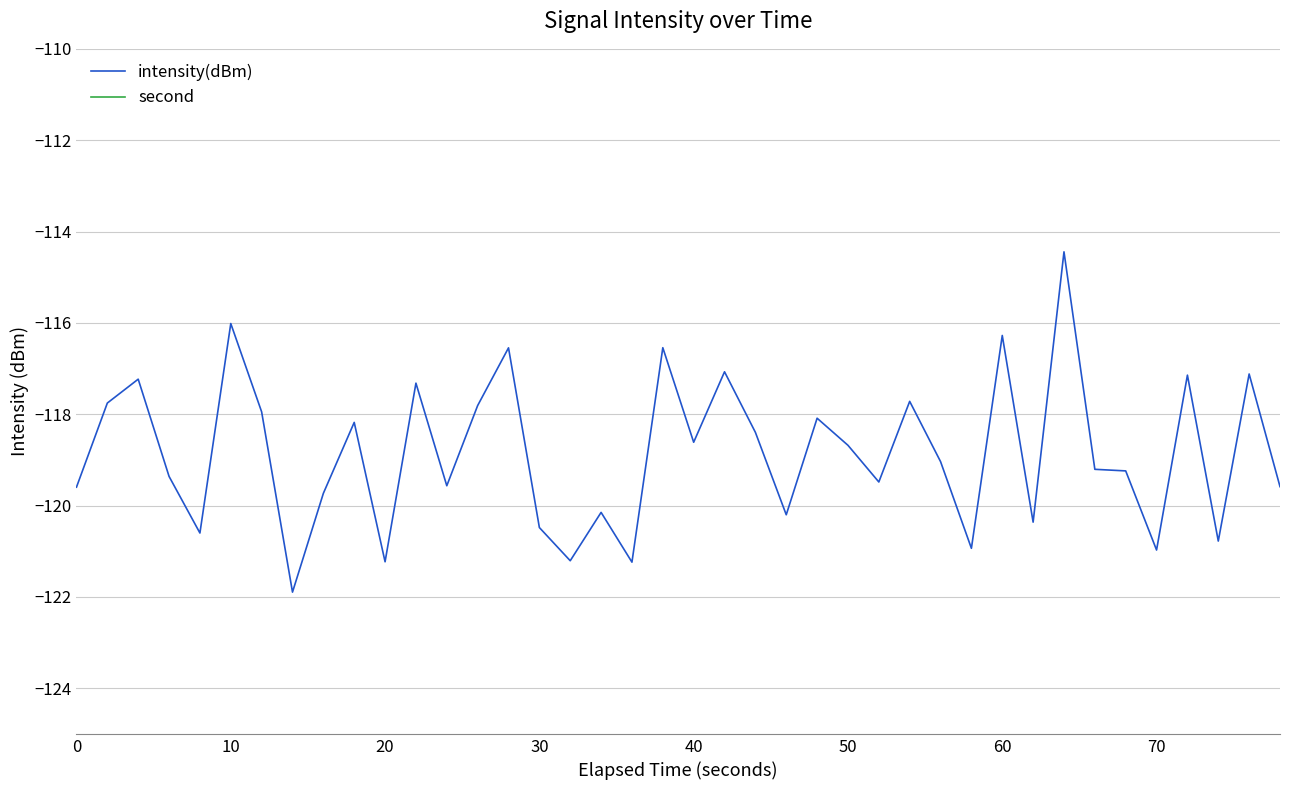

True or false: second has more than 1 points higher than both neighbors.

False